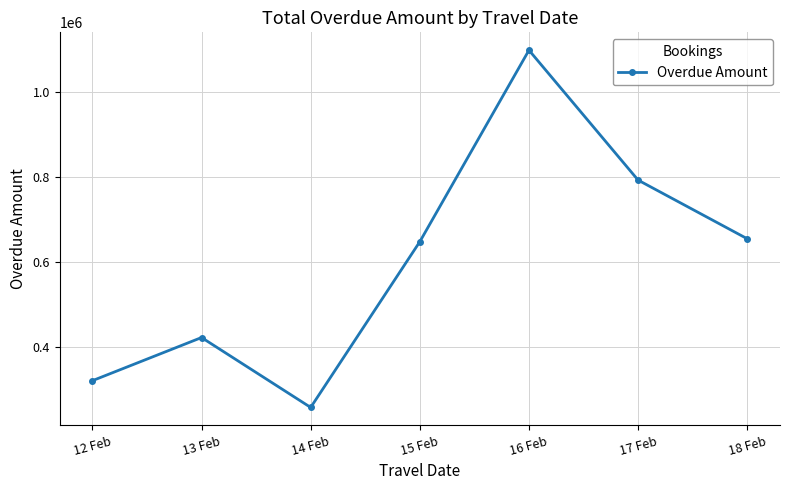

What is the minimum value shown in the chart?

258846